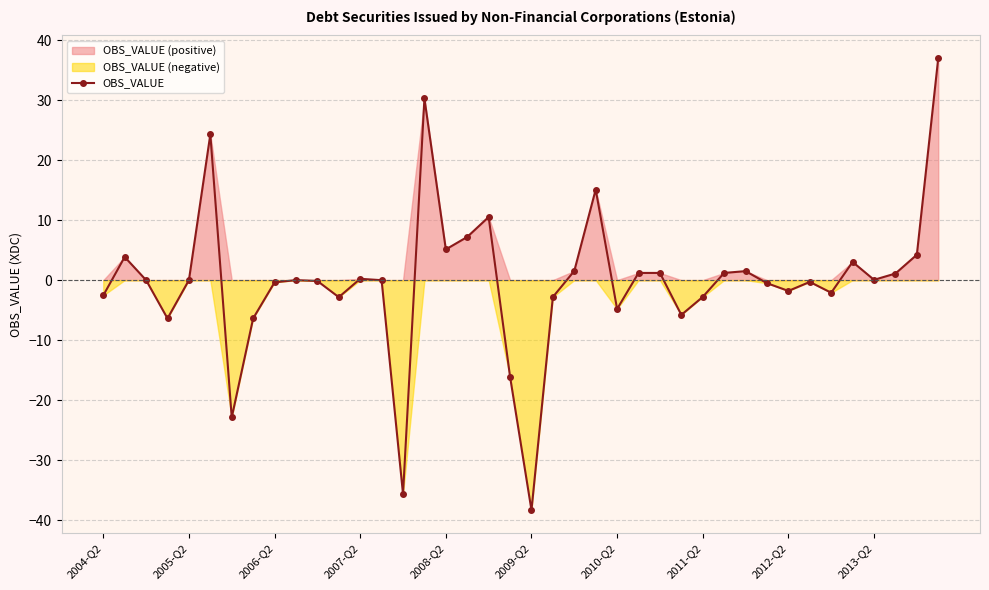

What is the average value?

-0.1